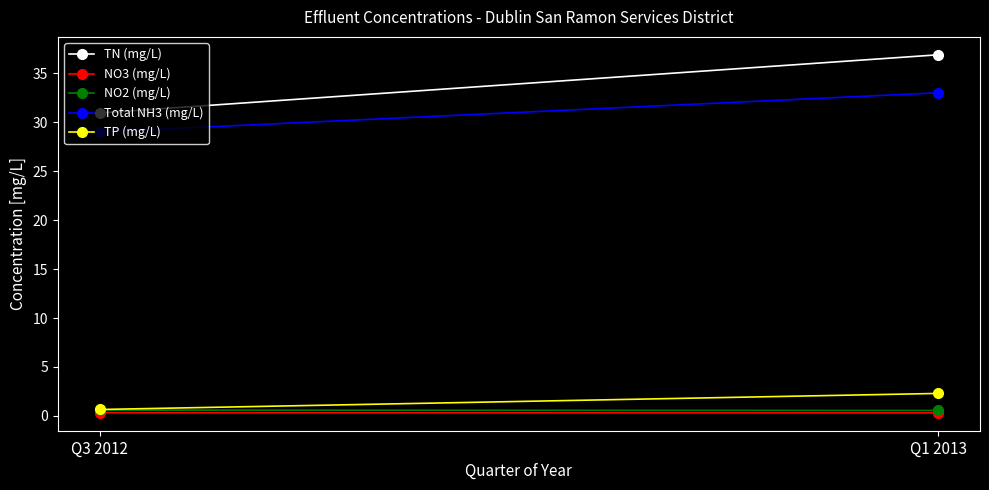

Reading left to right, transcribe all the data shown in this chart.

TN (mg/L): Q3 2012=30.9	Q1 2013=36.9
NO3 (mg/L): Q3 2012=0.3	Q1 2013=0.3
NO2 (mg/L): Q3 2012=0.6	Q1 2013=0.6
Total NH3 (mg/L): Q3 2012=29.0	Q1 2013=33.0
TP (mg/L): Q3 2012=0.7	Q1 2013=2.3